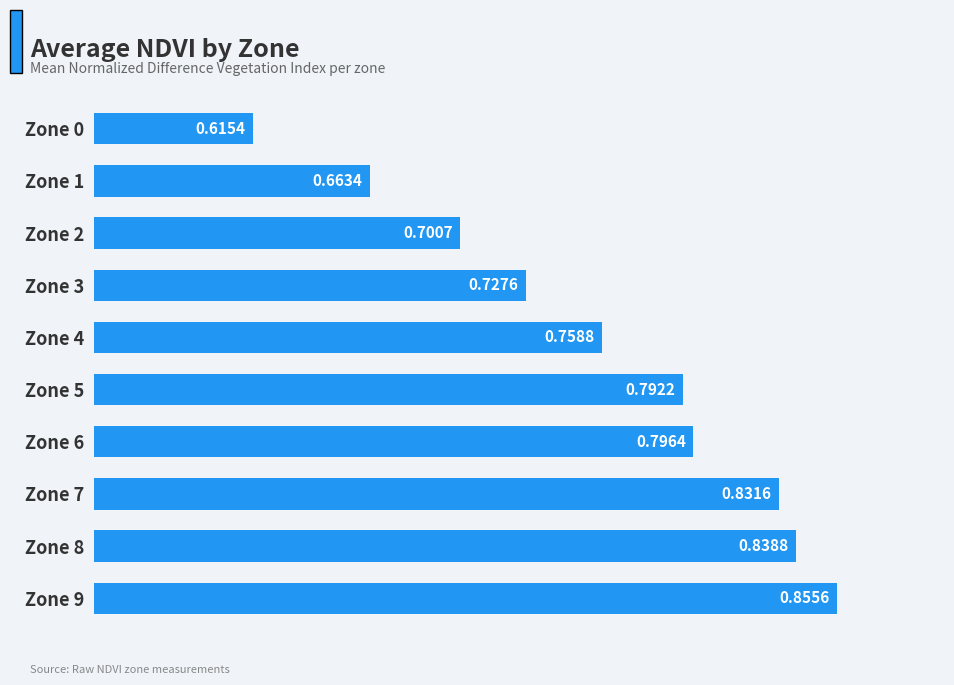

Which has a higher value, Zone 1 or Zone 4?

Zone 4